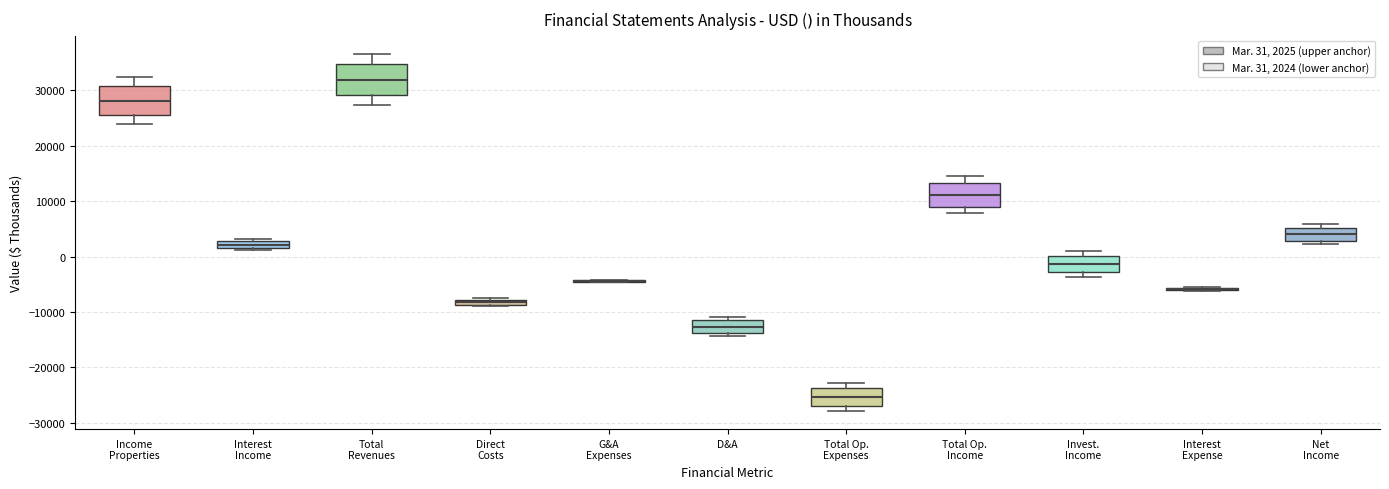

Where is the lower edge of the box for Direct Costs on the y-axis? The values are not printed on the chart, so give them approximately, as read against the axis.

-9000